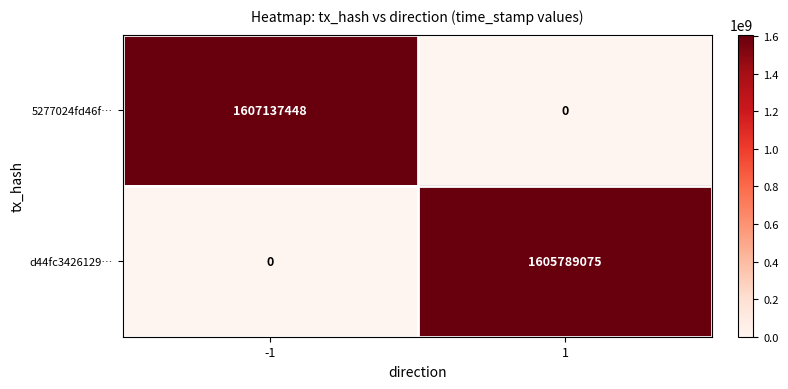

Reading left to right, what are all the values shown in this chart?

5277024fd46f…: -1=1607137448	1=0
d44fc3426129…: -1=0	1=1605789075